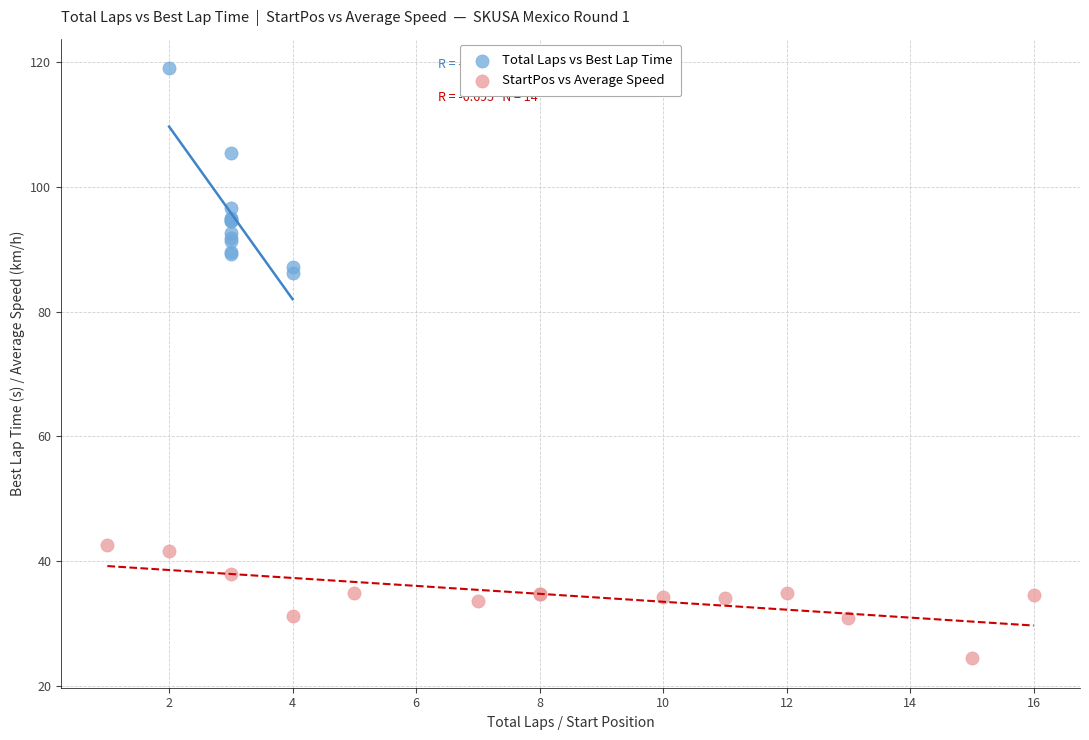

Which series contains the highest Y value?

Total Laps vs Best Lap Time